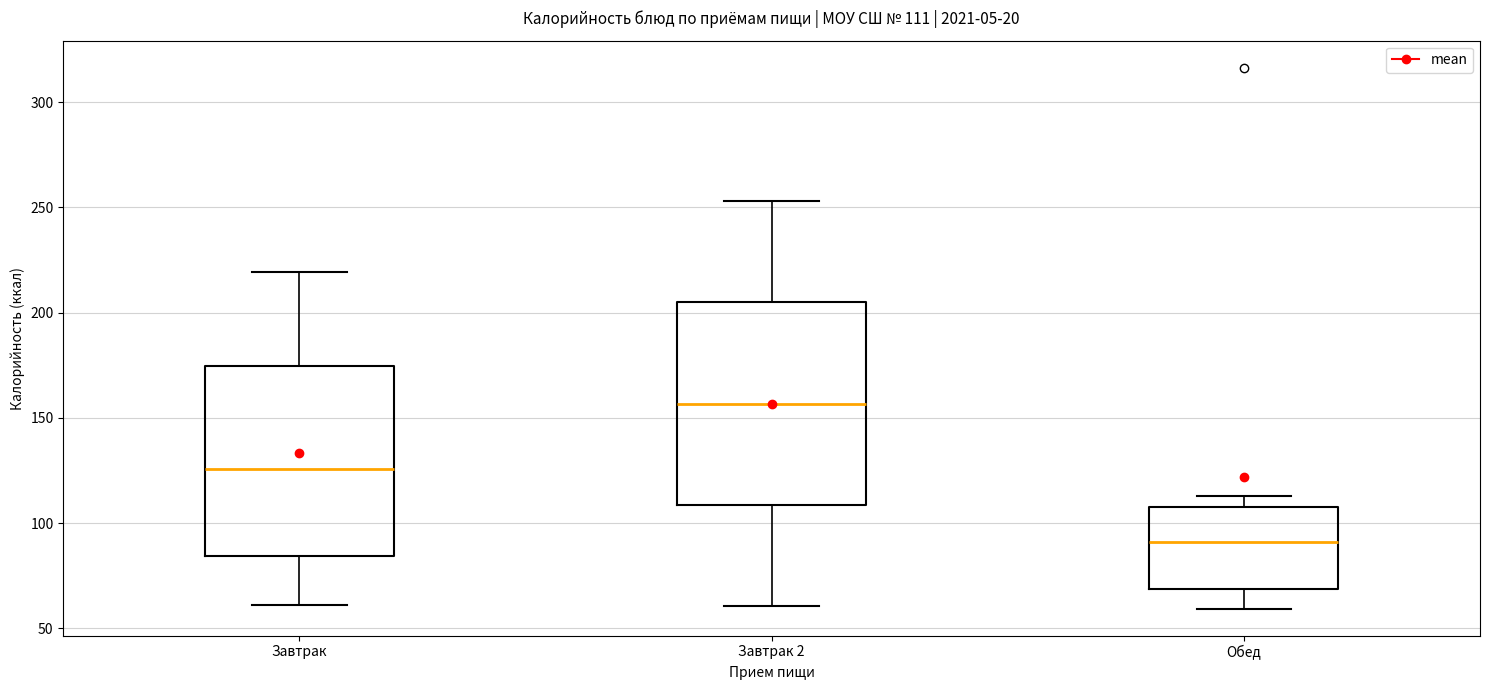

Which box has the highest median line?

Завтрак 2